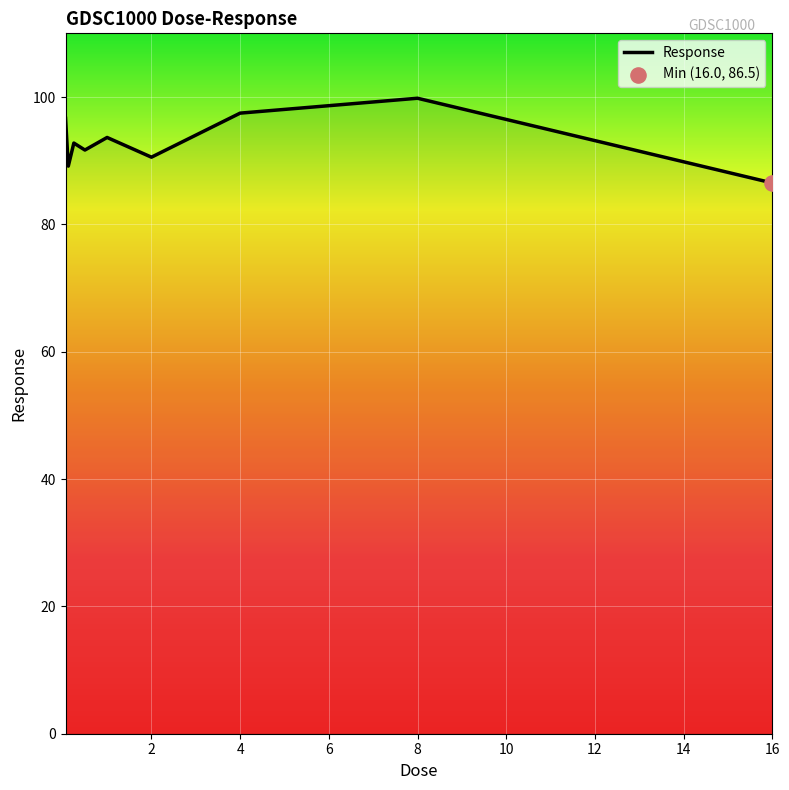

What is the greatest value displayed?

99.8